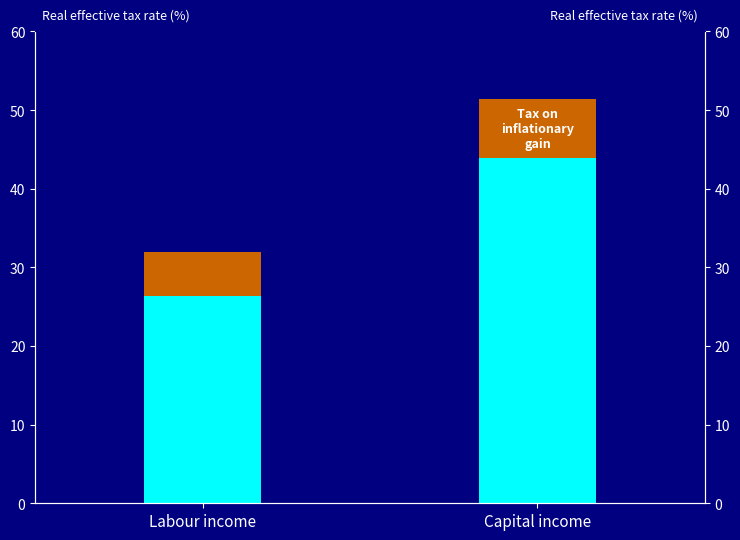

What is the highest value of the Base value series?

1462.9